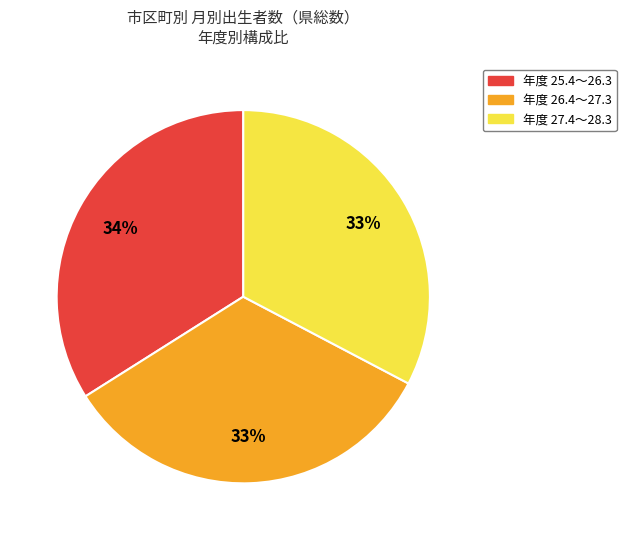

Is there a majority slice in this chart?

No